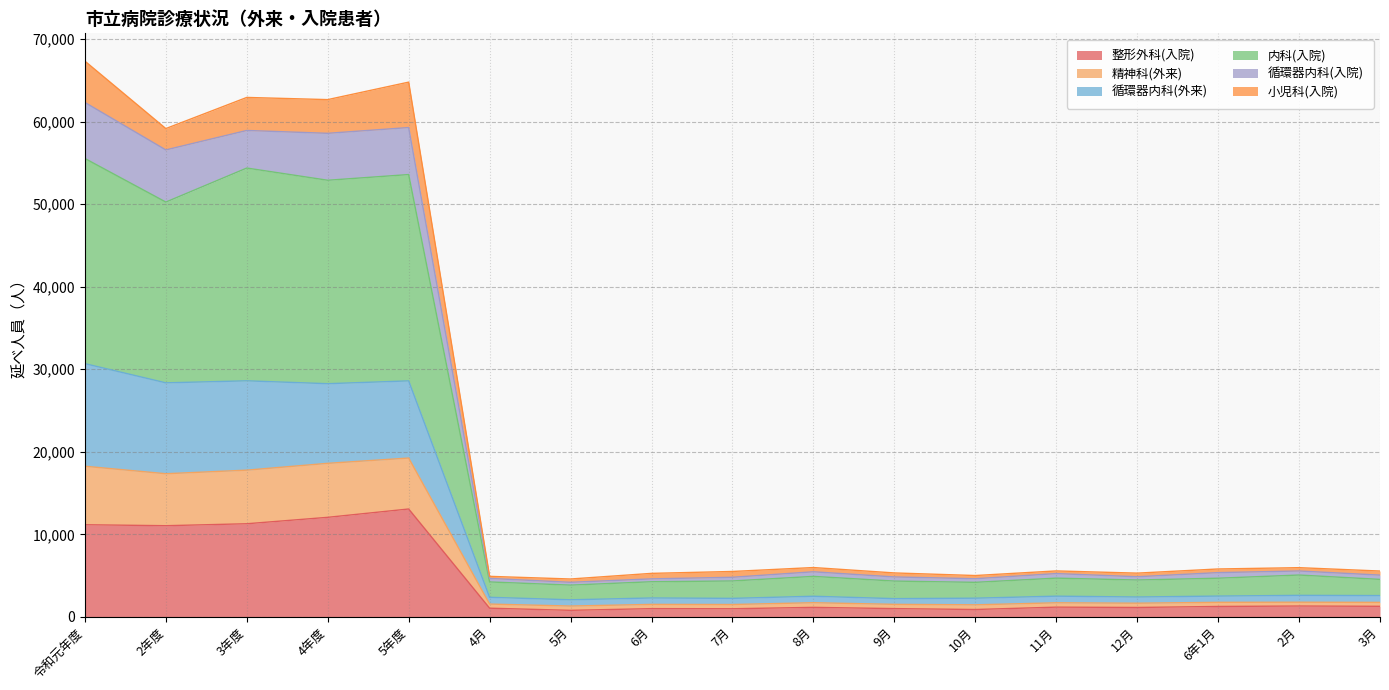

True or false: 循環器内科(入院) and 整形外科(入院) cross at least once.

False